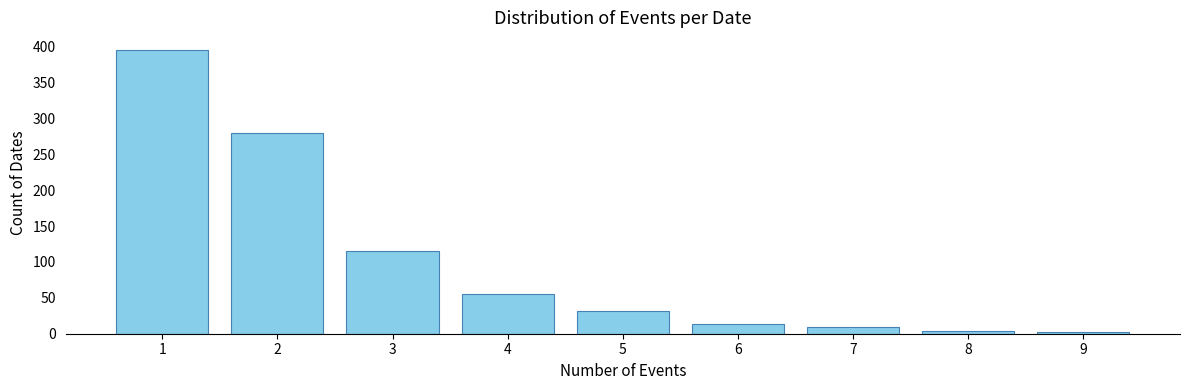

Approximately how many times larger is the value at 3 compared to 1?

0.3